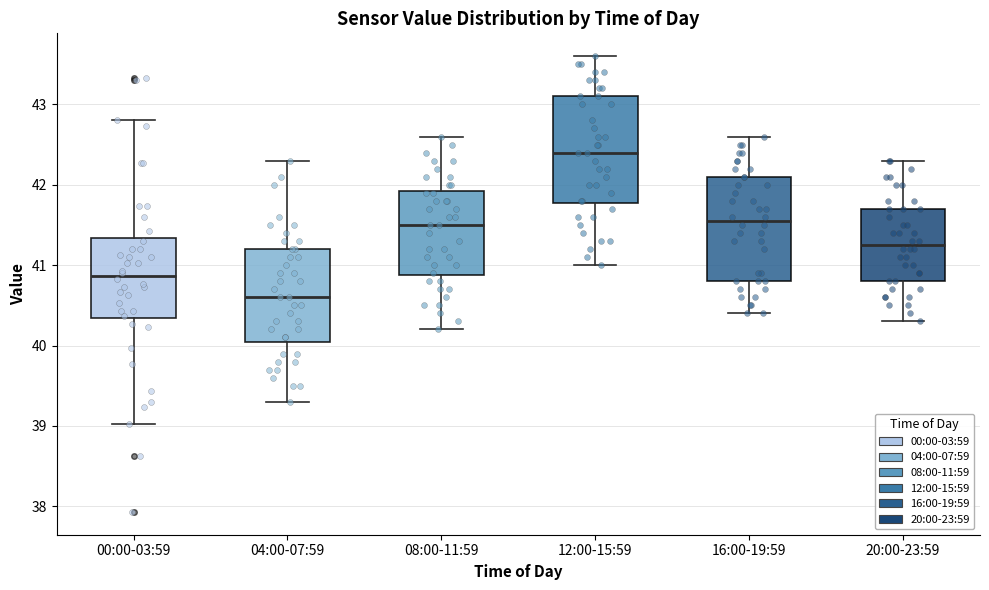

Reading left to right, transcribe this box plot: for each box, give where its median line is, the range the box spans, and where its two whiskers end, as read against the y-axis. The values are not printed on the chart, so give them approximately, as read against the axis.

00:00-03:59: median 40.9, box 40.3 to 41.3, whiskers 39.0 to 42.8
04:00-07:59: median 40.6, box 40.1 to 41.2, whiskers 39.3 to 42.3
08:00-11:59: median 41.5, box 40.9 to 41.9, whiskers 40.2 to 42.6
12:00-15:59: median 42.4, box 41.8 to 43.1, whiskers 41.0 to 43.6
16:00-19:59: median 41.6, box 40.8 to 42.1, whiskers 40.4 to 42.6
20:00-23:59: median 41.3, box 40.8 to 41.7, whiskers 40.3 to 42.3